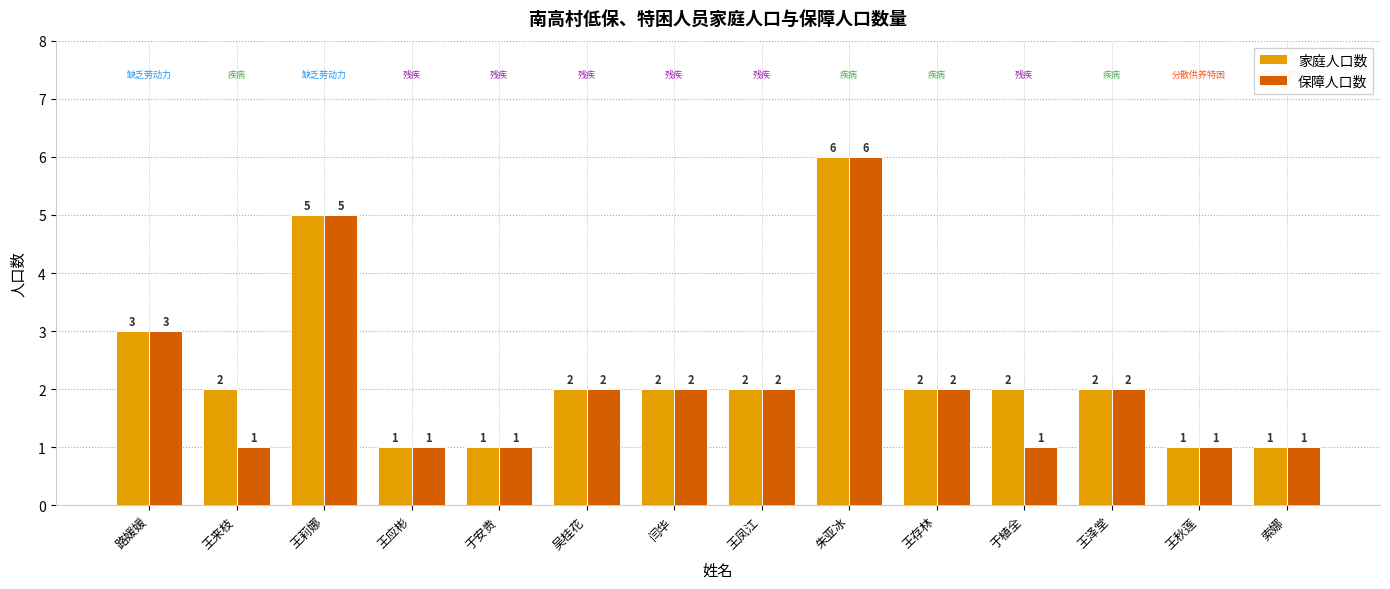

How many data points does each series have?

14